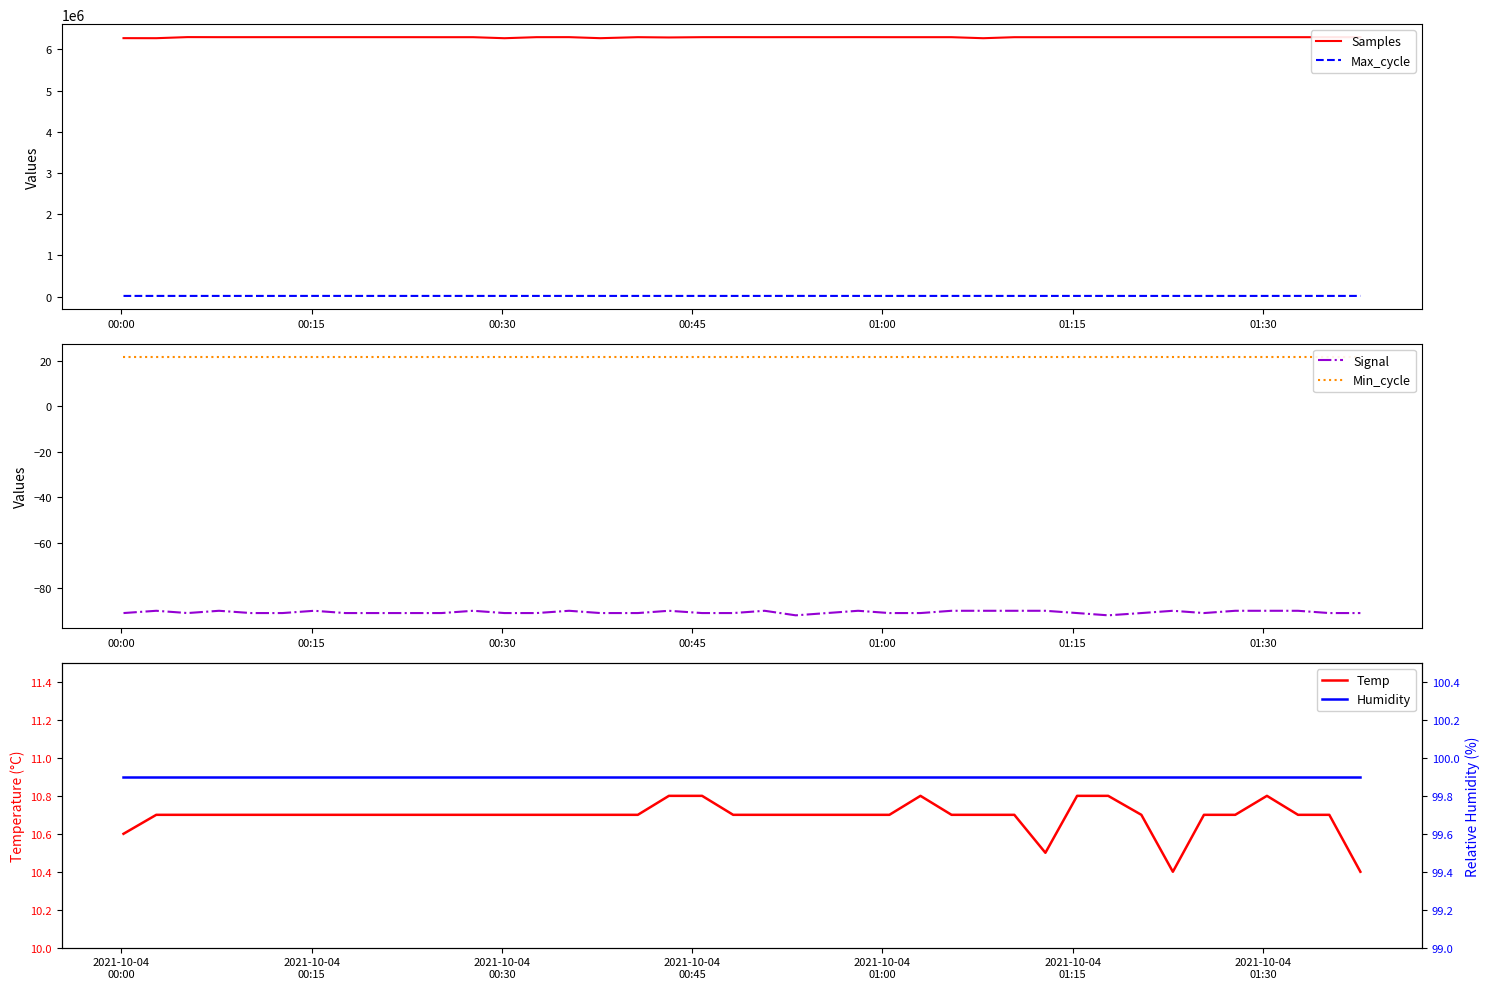

What is the lowest value of the Humidity series?

99.9